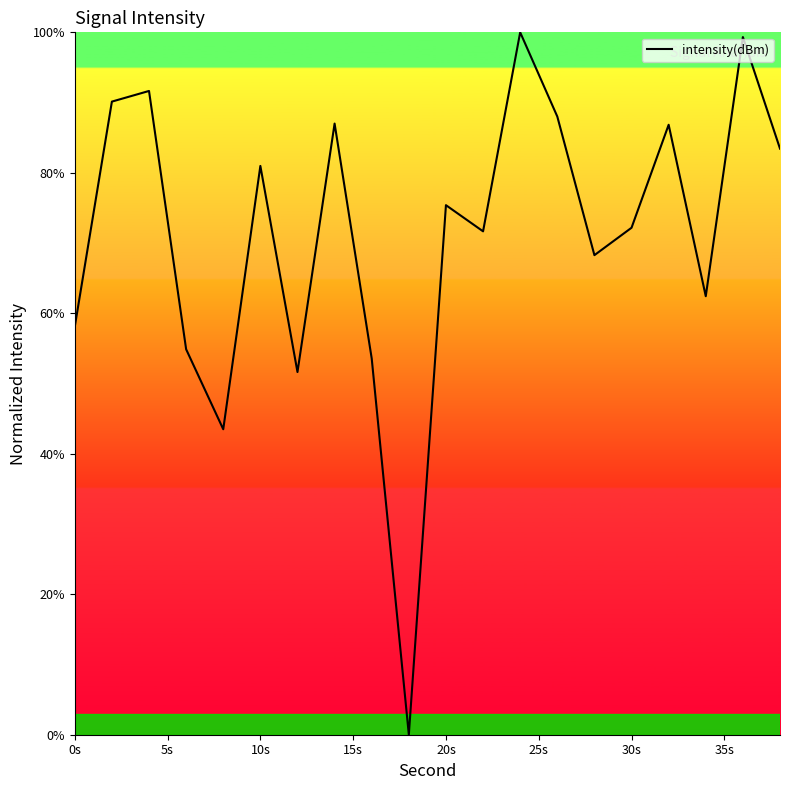

What is the difference between the maximum and minimum values?

100.0